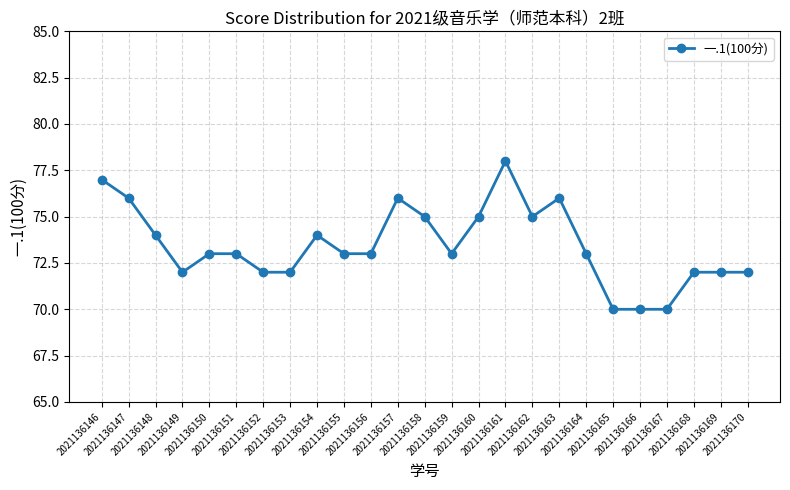

What is the difference between the maximum and minimum values?

8